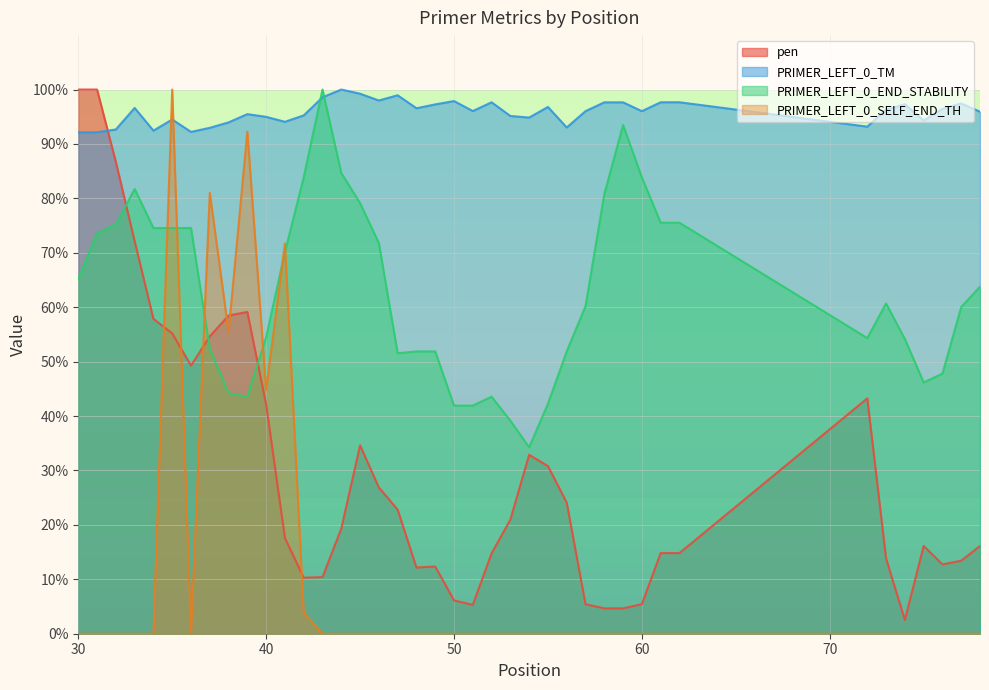

Reading right to left, what are all the values shown in this chart?

pen: 16.1	13.4	12.7	16.1	2.5	13.8	43.2	14.8	14.8	5.4	4.7	4.7	5.4	24.1	30.8	32.9	21.0	14.8	5.3	6.1	12.3	12.2	22.8	26.9	34.6	19.3	10.4	10.3	17.6	42.1	59.1	58.5	54.7	49.3	55.2	57.9	72.1	86.7	100.0	100.0
PRIMER_LEFT_0_TM: 95.9	97.4	96.5	94.3	97.3	96.3	93.2	97.7	97.7	96.0	97.6	97.6	96.0	93.0	96.8	94.8	95.1	97.7	96.0	97.9	97.3	96.6	98.9	98.0	99.2	100.0	98.6	95.2	94.1	95.0	95.5	94.0	93.0	92.2	94.5	92.4	96.6	92.7	92.1	92.1
PRIMER_LEFT_0_END_STABILITY: 63.8	60.0	47.8	46.2	54.2	60.7	54.3	75.5	75.5	83.8	93.5	80.8	60.2	51.9	42.3	34.3	39.2	43.6	41.9	41.9	51.9	51.9	51.5	71.8	79.1	84.7	100.0	83.8	70.1	54.5	43.6	44.2	52.4	74.6	74.6	74.6	81.7	75.2	73.6	65.3
PRIMER_LEFT_0_SELF_END_TH: 0.0	0.0	0.0	0.0	0.0	0.0	0.0	0.0	0.0	0.0	0.0	0.0	0.0	0.0	0.0	0.0	0.0	0.0	0.0	0.0	0.0	0.0	0.0	0.0	0.0	0.0	0.0	3.9	71.7	44.8	92.3	55.5	81.0	0.0	100.0	0.0	0.0	0.0	0.0	0.0